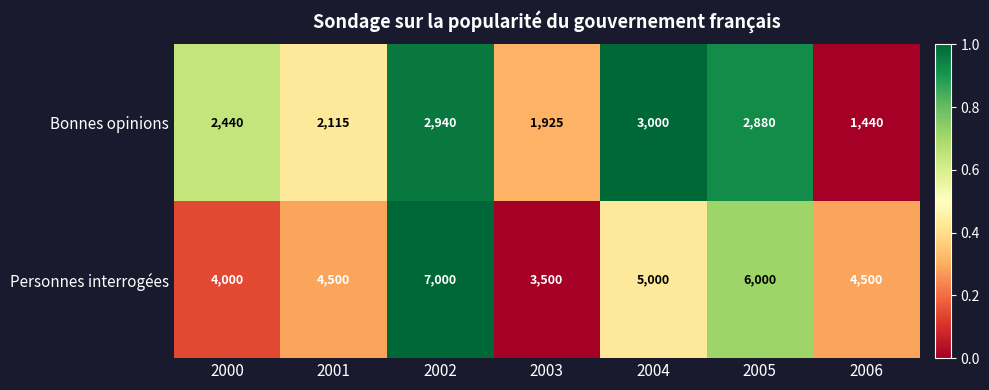

Count the number of categories in the chart.

7